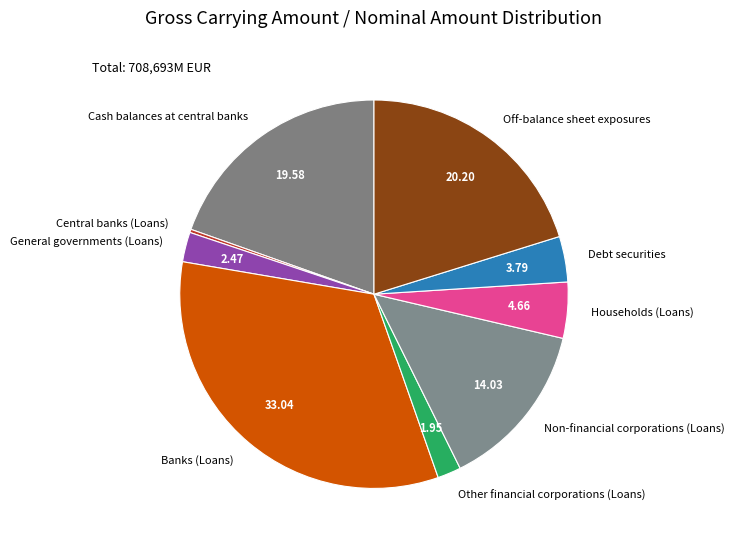

Which slice is the largest?

Banks (Loans)